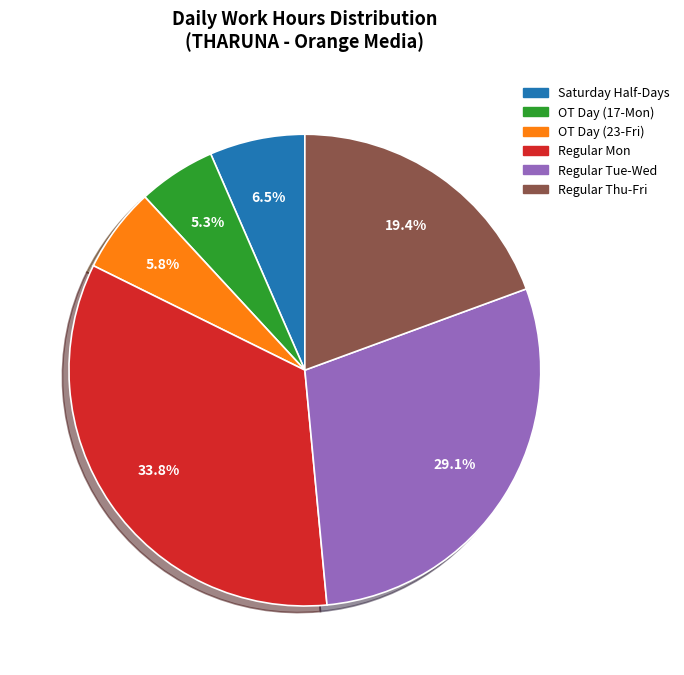

Is there any slice that represents more than half of the pie?

No